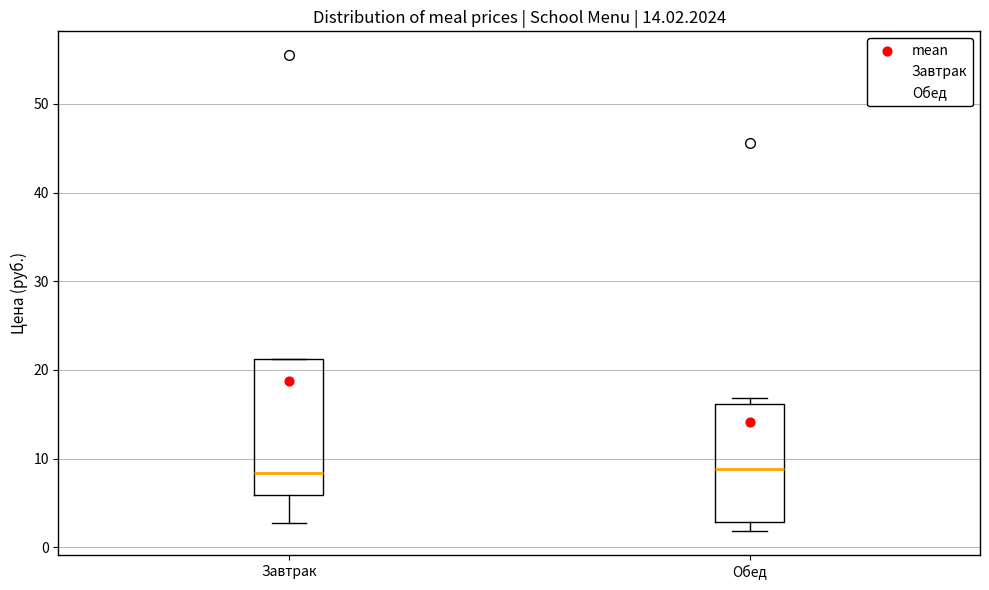

Which box is the tallest, from its lower edge to its upper edge?

Завтрак